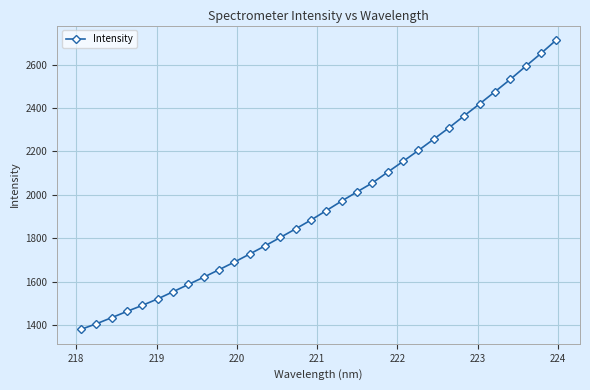

What is the difference between the maximum and second lowest values?

1307.7